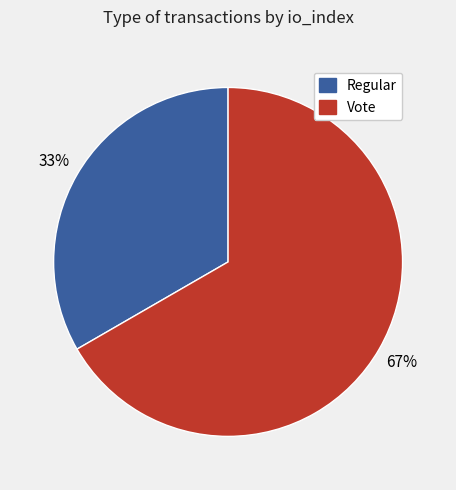

The Vote slice represents 76% of the pie. True or false?

False